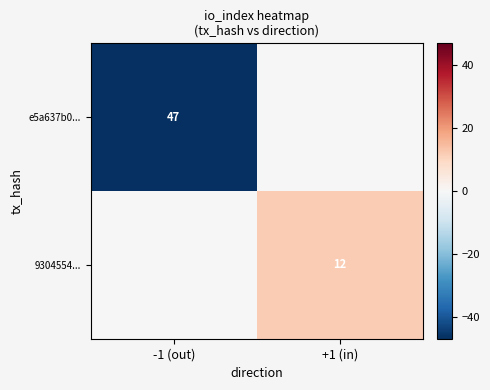

The e5a637b0... series shows 19 at -1 (out). True or false?

False